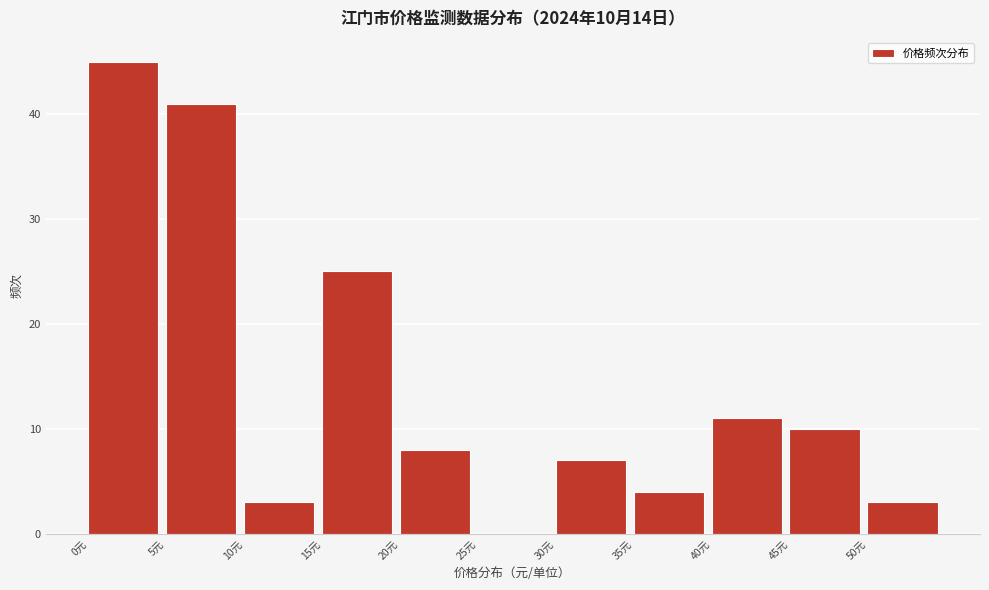

Which range on the x-axis has the tallest bar?

0 to 5